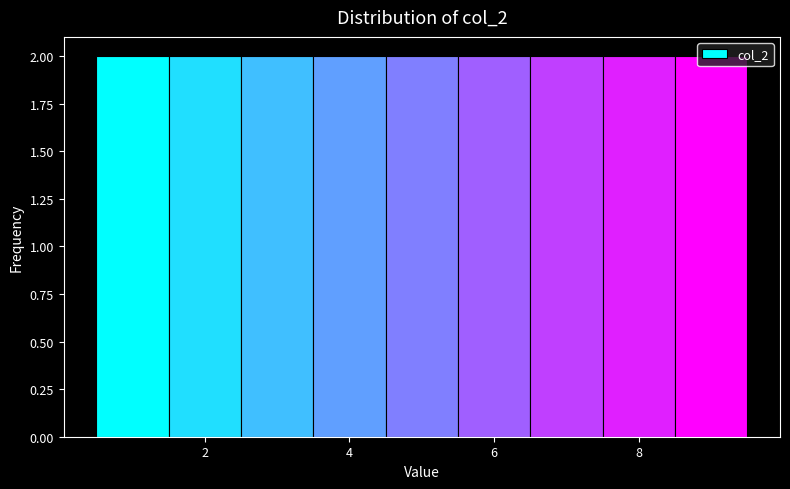

How tall is the bar that spans 6.5 to 7.5 on the x-axis? Neither the bar edges nor the heights are printed on the chart, so give them approximately, as read against the axes.

2